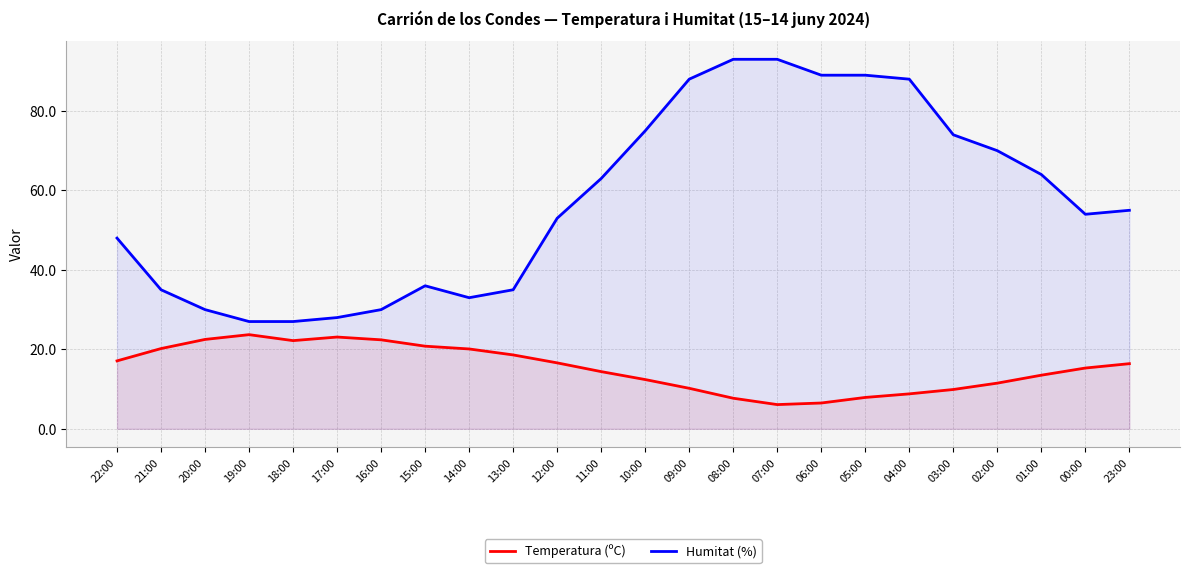

What is the smallest value displayed?

6.1